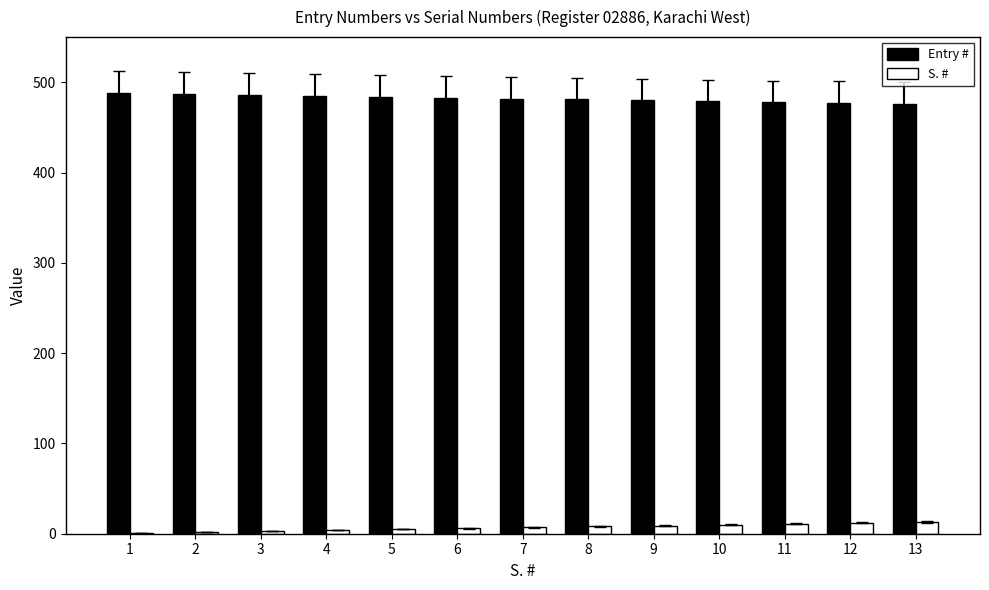

What is the maximum value shown in the chart?

488